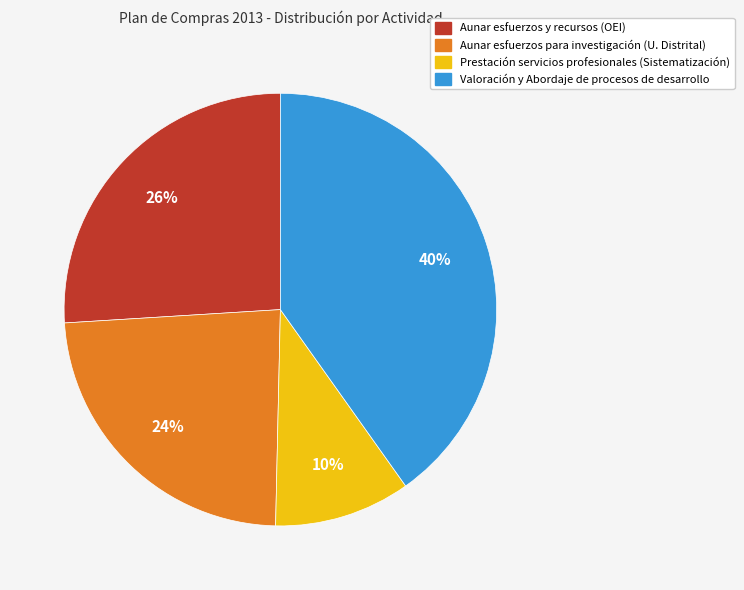

To the nearest percent, what is the average slice percentage?

25%